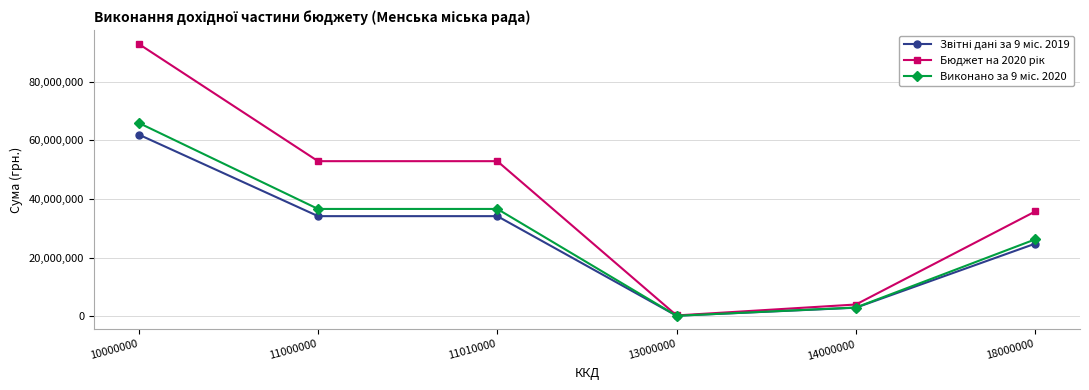

What is the spread (max minus min) of values at 18000000?

10973181.8